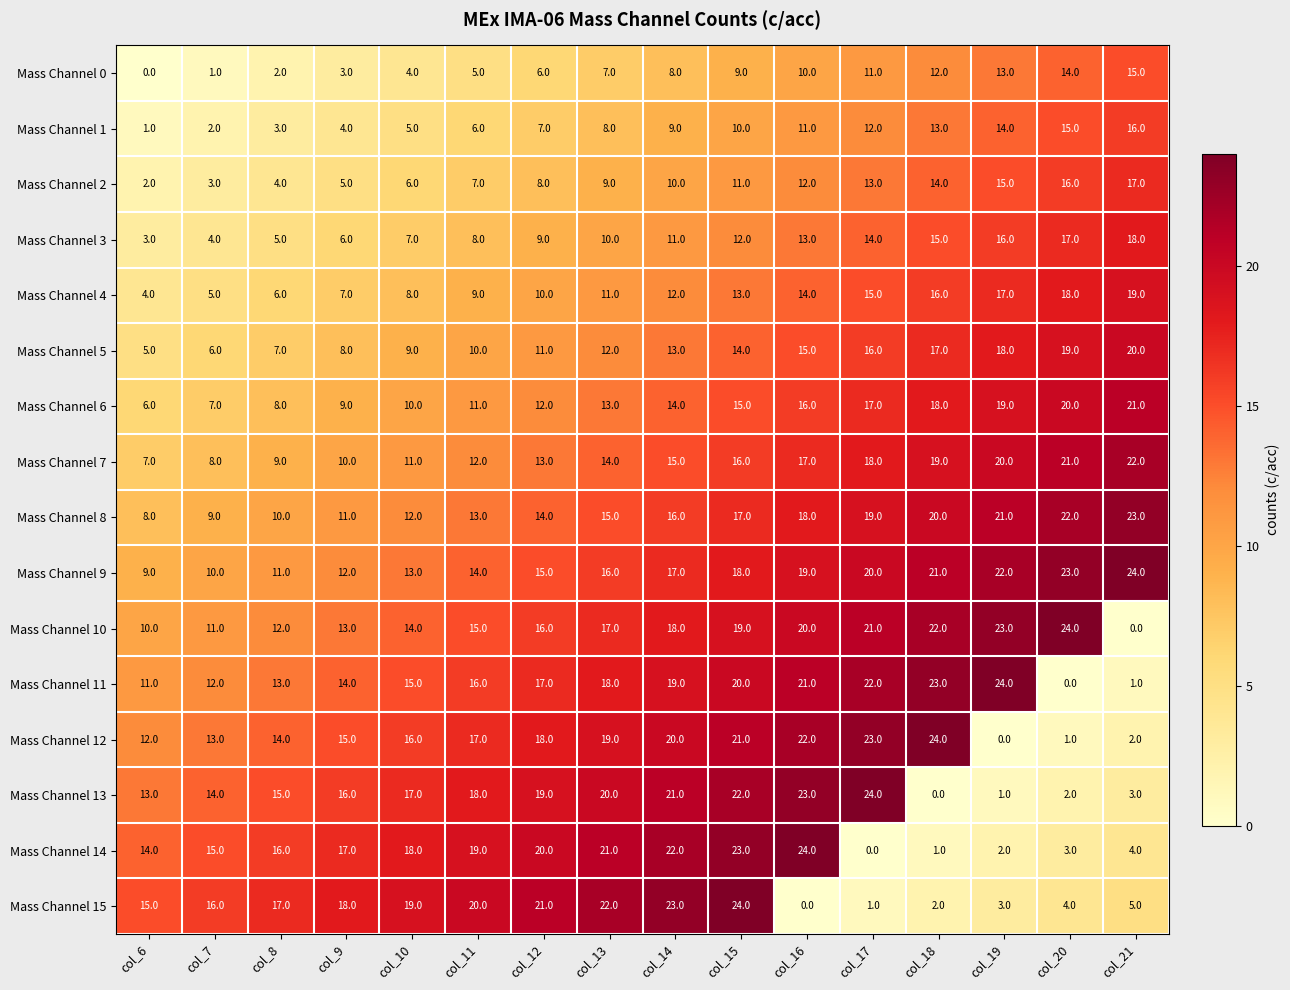

What is the spread (max minus min) of values at col_16?

24